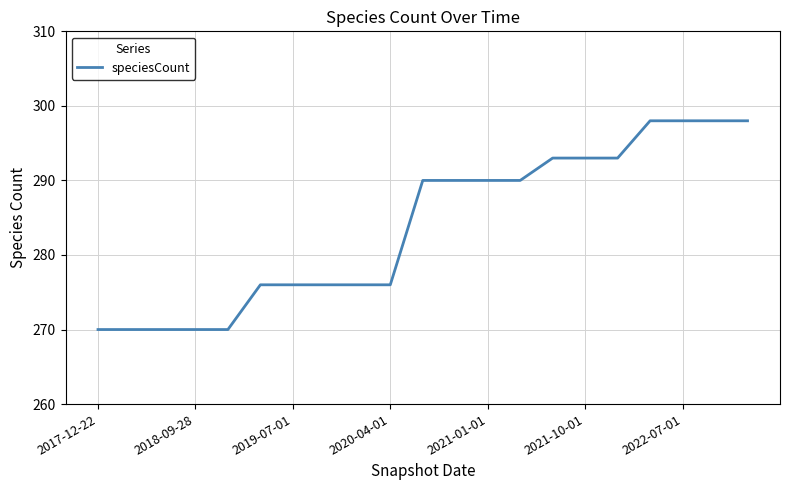

What is the maximum value shown in the chart?

298